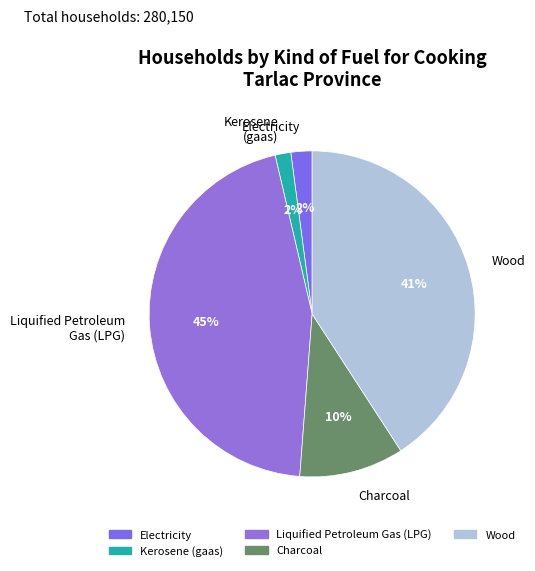

The Wood slice represents 41% of the pie. True or false?

True